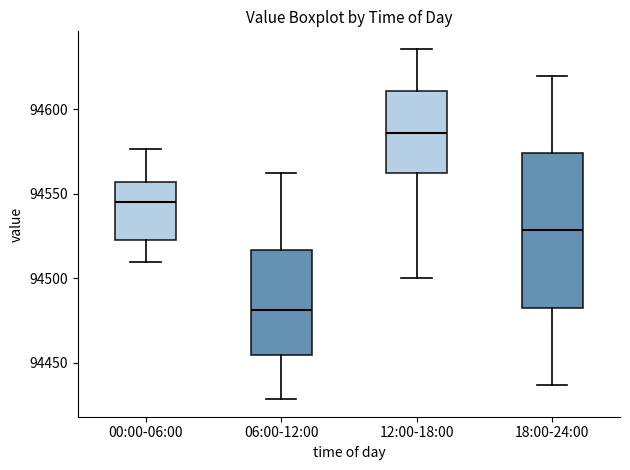

Reading left to right, transcribe this box plot: for each box, give where its median line is, the range the box spans, and where its two whiskers end, as read against the y-axis. The values are not printed on the chart, so give them approximately, as read against the axis.

00:00-06:00: median 94545, box 94520 to 94555, whiskers 94510 to 94575
06:00-12:00: median 94480, box 94455 to 94515, whiskers 94430 to 94560
12:00-18:00: median 94585, box 94560 to 94610, whiskers 94500 to 94635
18:00-24:00: median 94530, box 94485 to 94575, whiskers 94435 to 94620